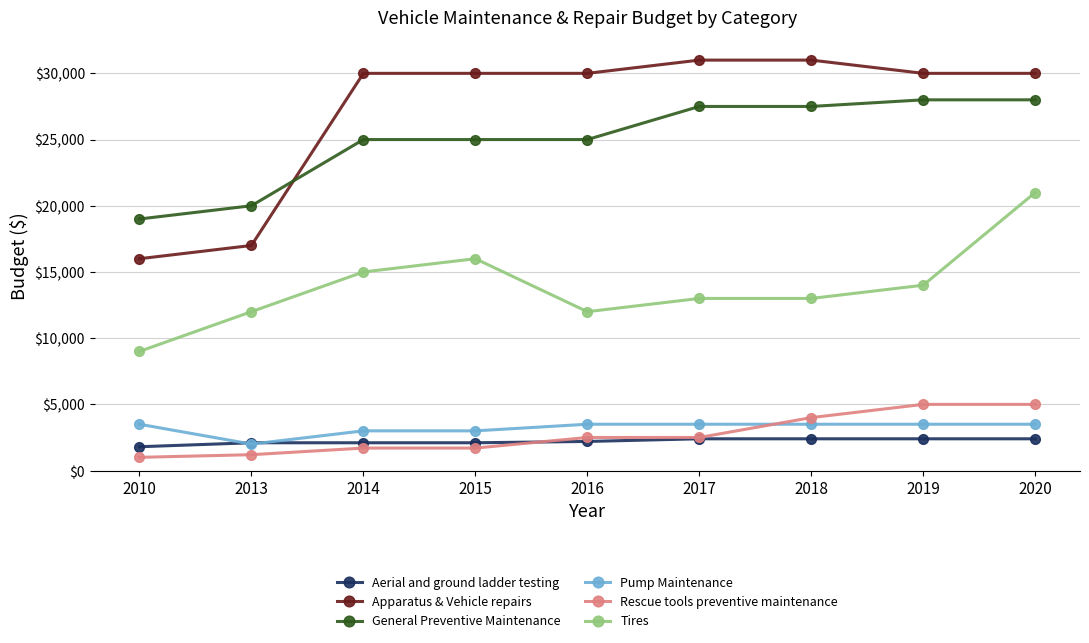

True or false: Rescue tools preventive maintenance and Apparatus & Vehicle repairs cross at least once.

False